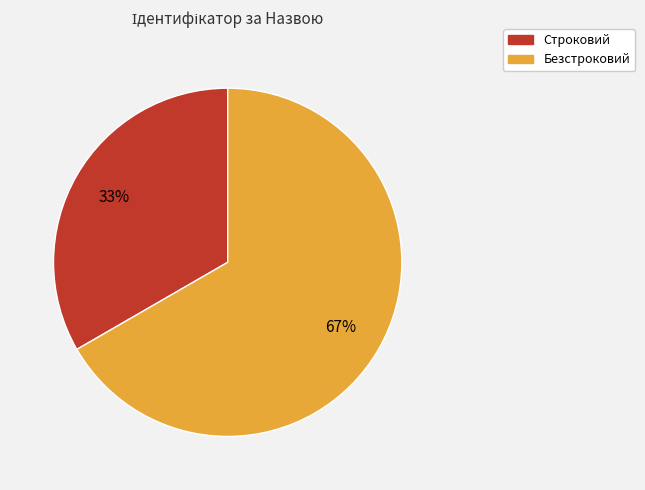

Is it true that Строковий is 33% of the pie?

True